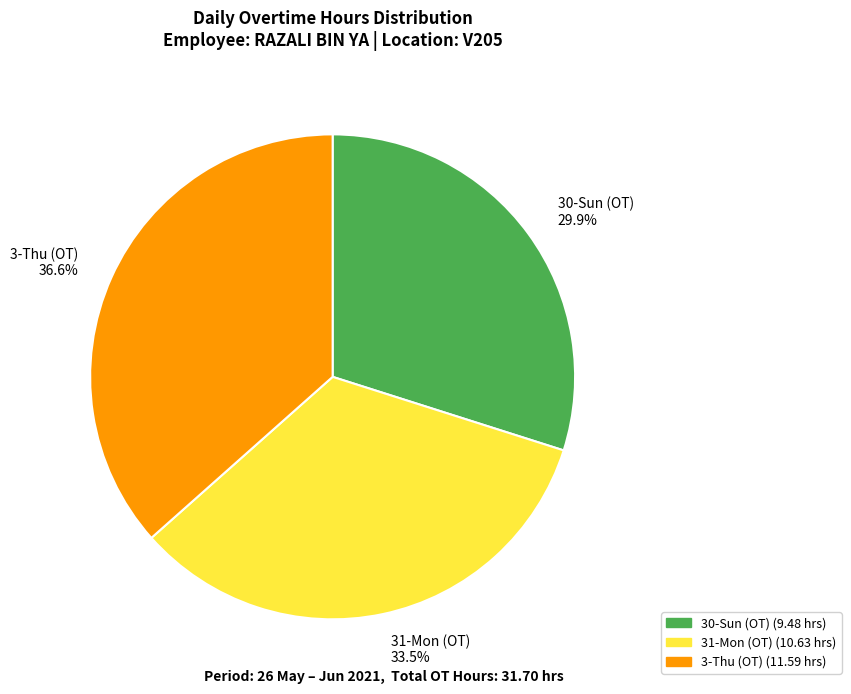

To the nearest percent, what is the difference between the 3-Thu (OT) and 31-Mon (OT) slice percentages?

3%